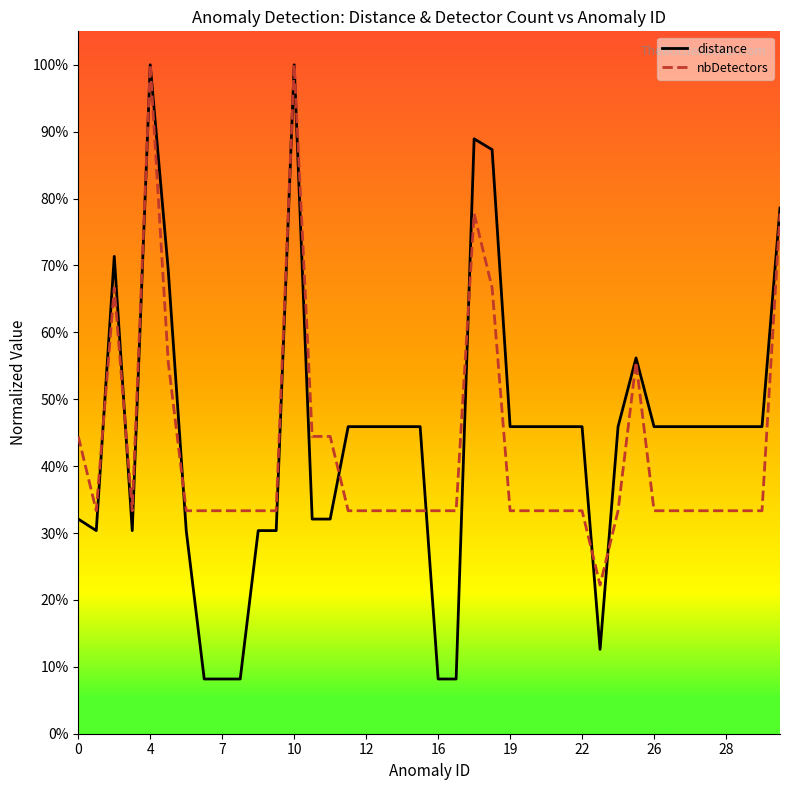

What is the maximum value shown in the chart?

1.0